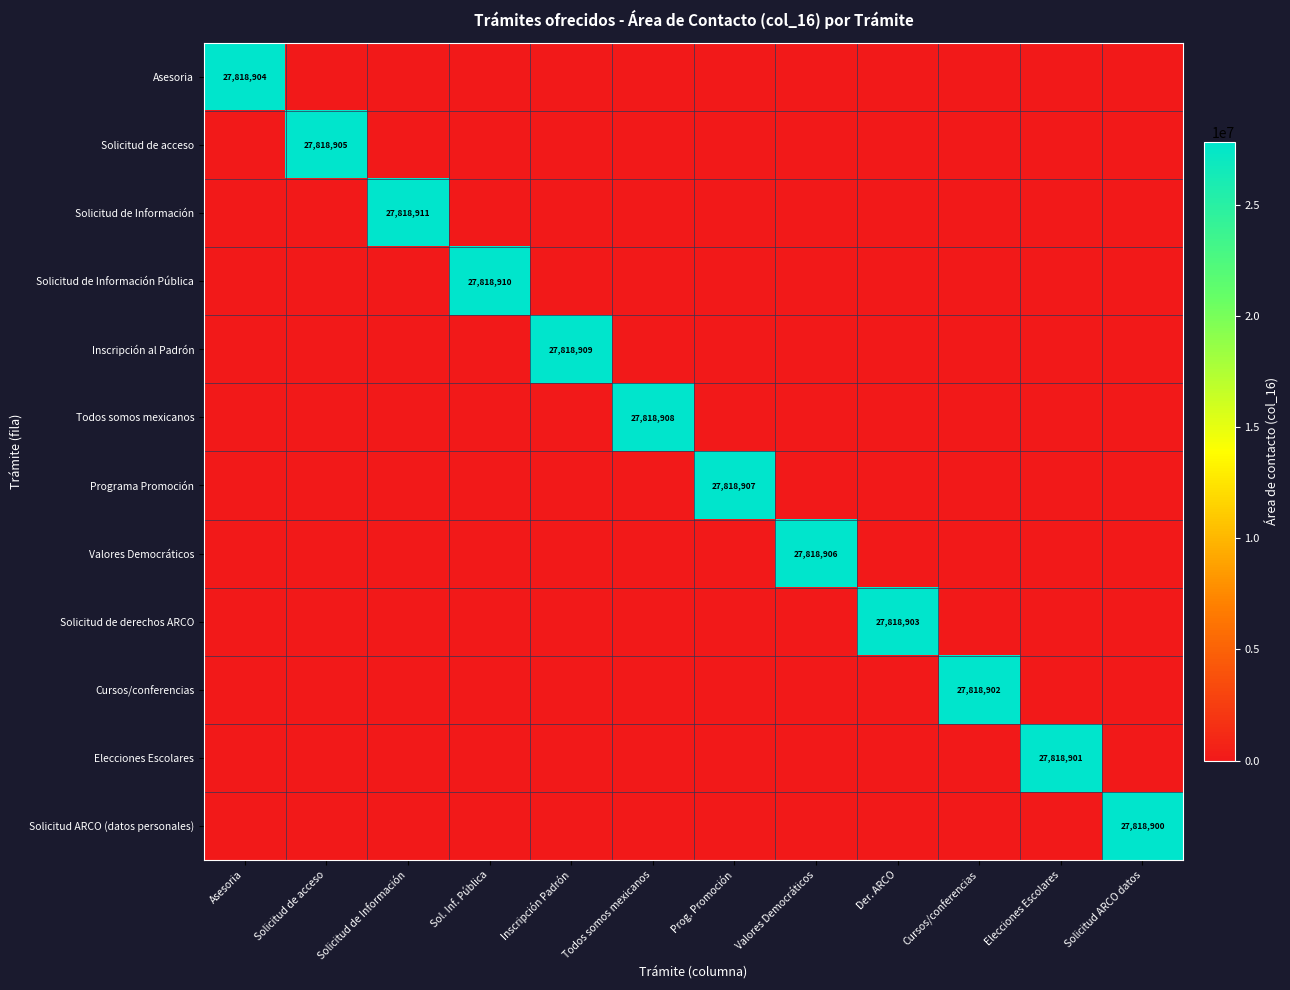

Is it true that Solicitud de derechos ARCO equals 39997055 at Der. ARCO?

False